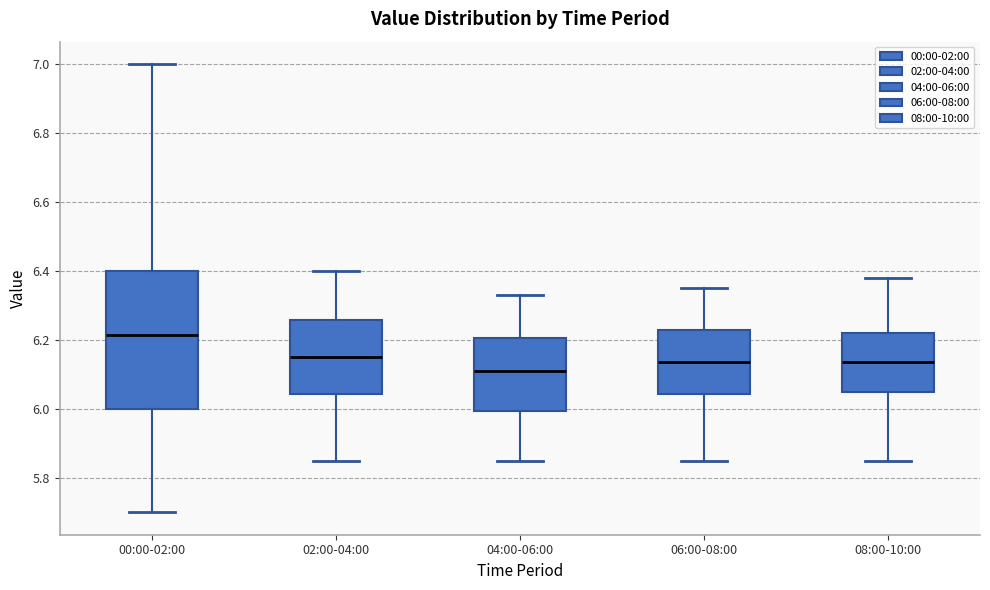

Reading left to right, transcribe this box plot: for each box, give where its median line is, the range the box spans, and where its two whiskers end, as read against the y-axis. The values are not printed on the chart, so give them approximately, as read against the axis.

00:00-02:00: median 6.22, box 6.00 to 6.40, whiskers 5.70 to 7.00
02:00-04:00: median 6.16, box 6.04 to 6.26, whiskers 5.86 to 6.40
04:00-06:00: median 6.12, box 6.00 to 6.20, whiskers 5.86 to 6.34
06:00-08:00: median 6.14, box 6.04 to 6.22, whiskers 5.86 to 6.36
08:00-10:00: median 6.14, box 6.06 to 6.22, whiskers 5.86 to 6.38